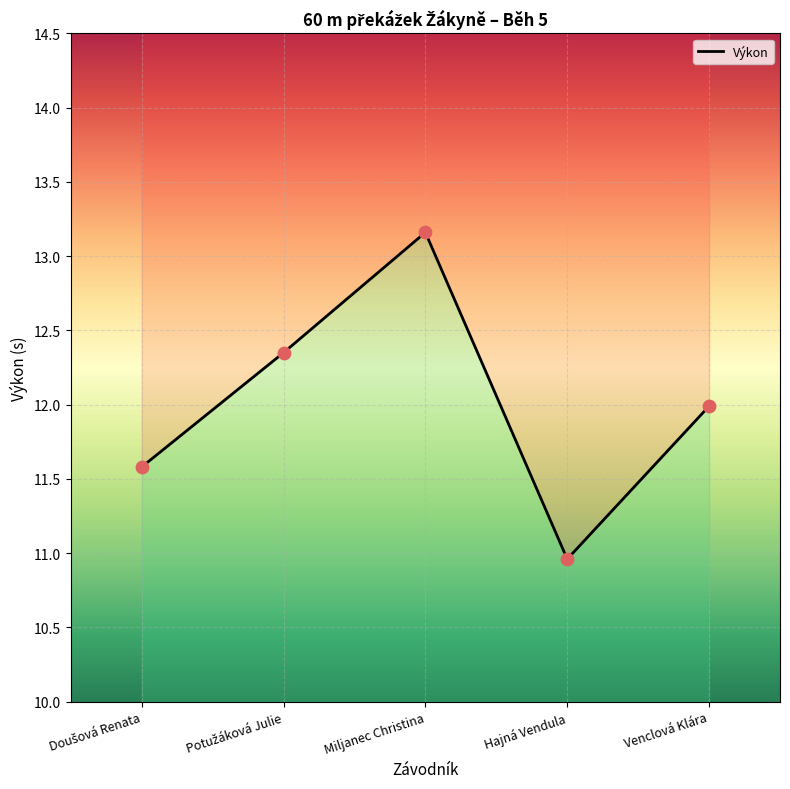

Between Potužáková Julie and Doušová Renata, which is larger?

Potužáková Julie